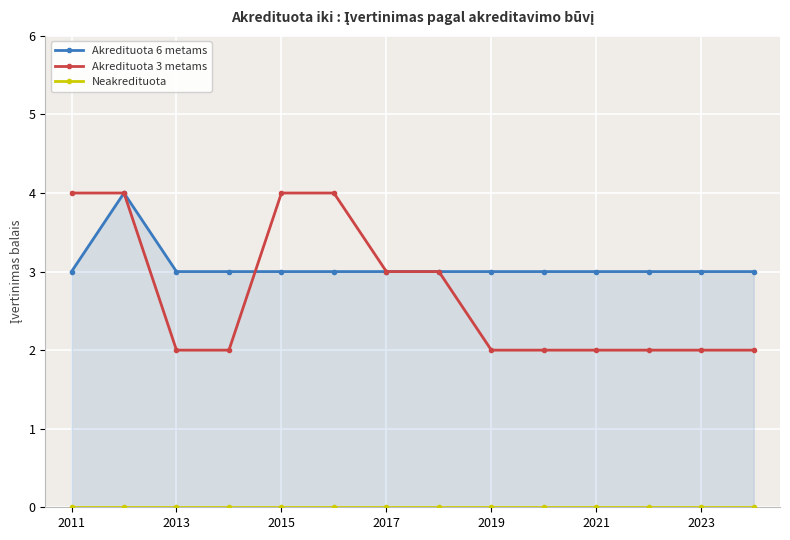

At how many categories does at least one series exceed 3?

4